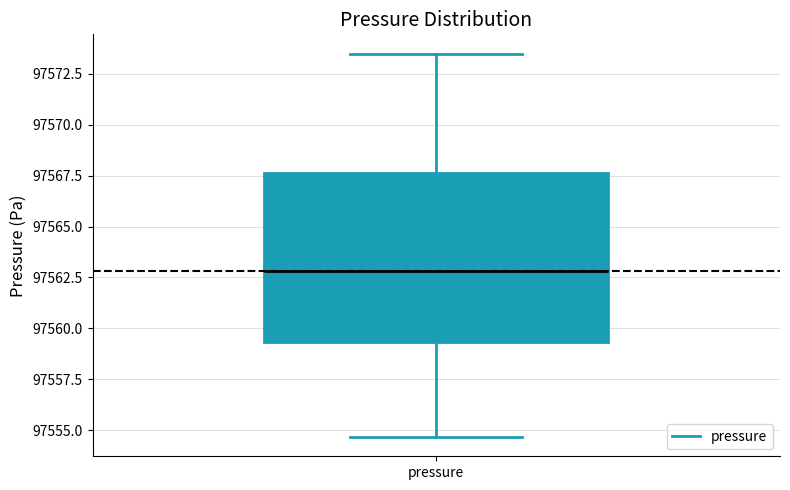

Read this box plot against the y-axis: the position of the median line, the range covered by the box, and the ends of both whiskers. The values are not printed on the chart, so give them approximately, as read against the axis.

median 97563.0, box 97559.5 to 97567.5, whiskers 97554.5 to 97573.5